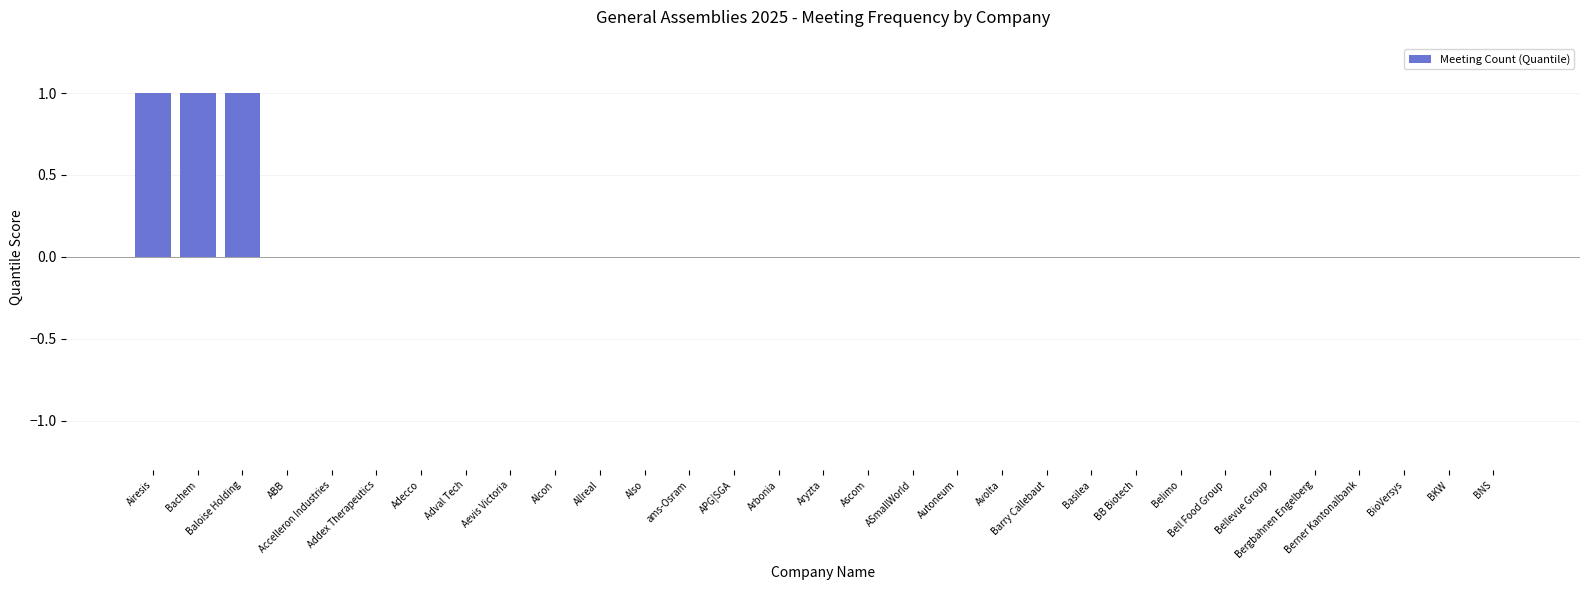

What is the sum of all values?

3